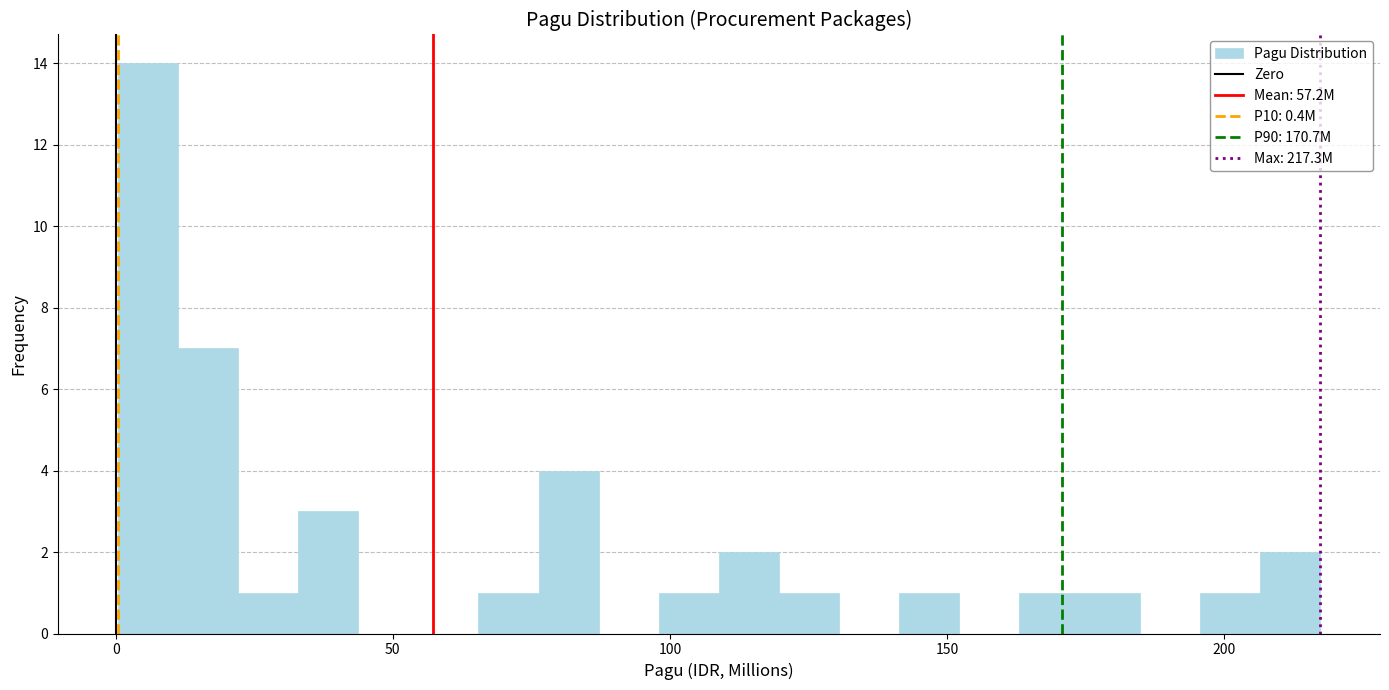

Read against the x-axis, roughly where is the centre of the tallest bar?

5